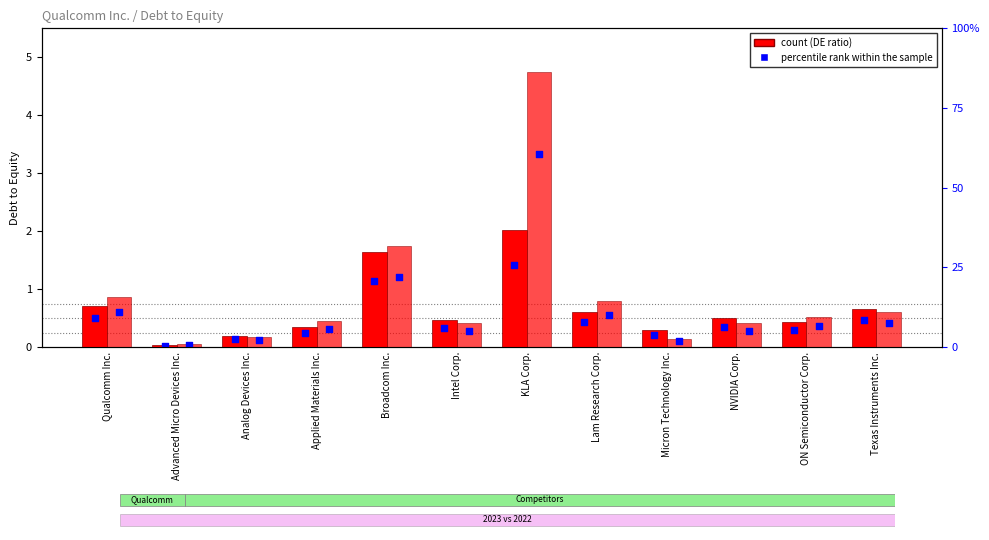

Is the value of 2023 mid-rank at Advanced Micro Devices Inc. greater than the value of 2022 mid-rank at Lam Research Corp.?

No